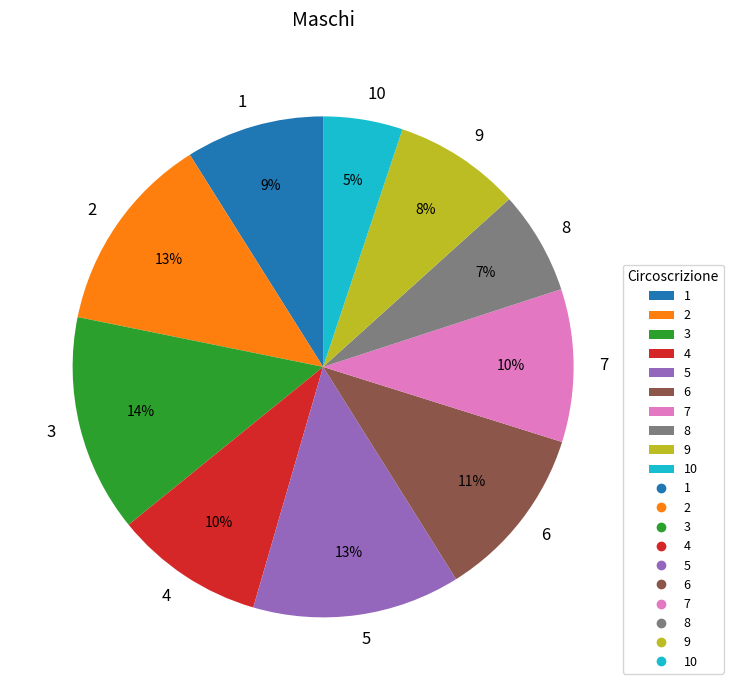

To the nearest percent, what is the difference between the largest and smallest slice percentages?

9%